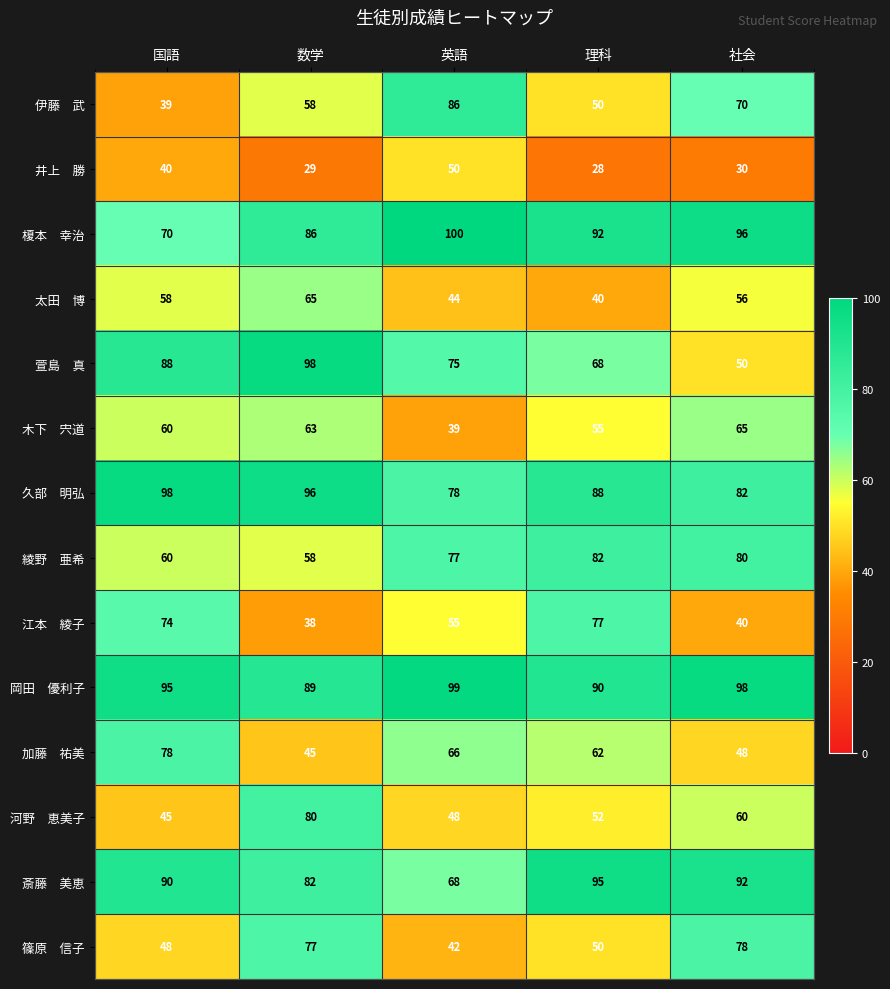

At how many categories does at least one series exceed 49?

5